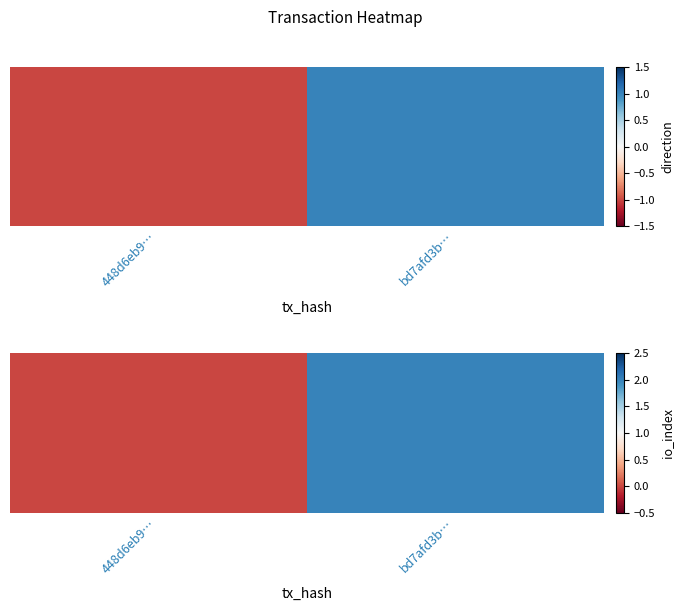

What is the change in value from 448d6eb9… to bd7afd3b…?

+2